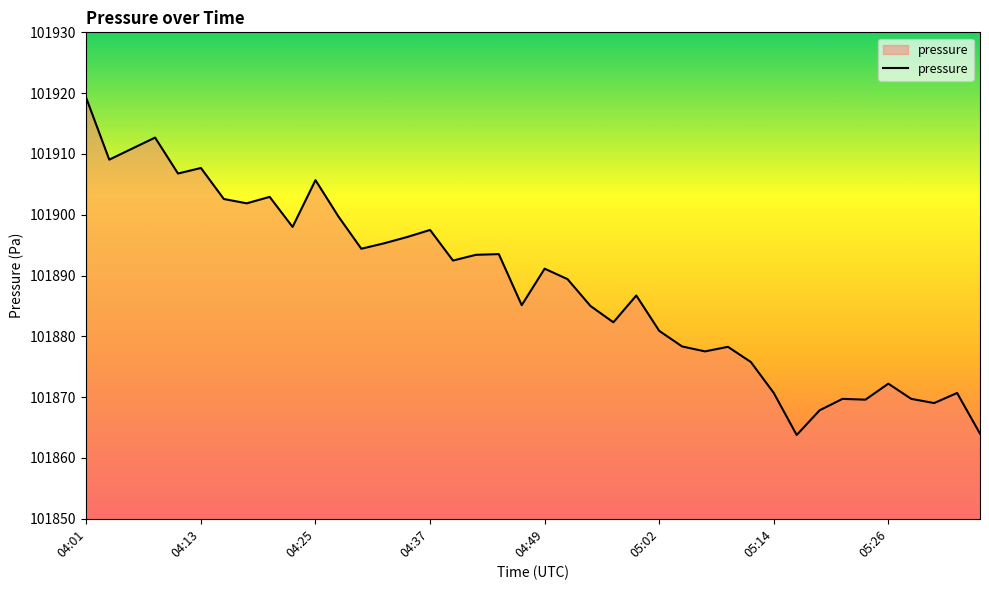

Does the chart display data point markers on the line(s)?

No